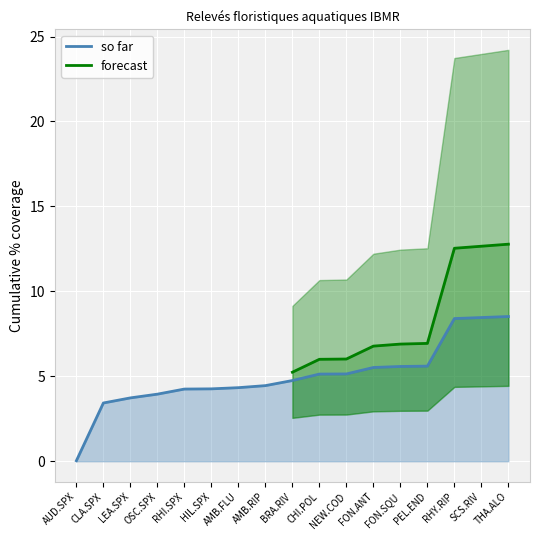

What value does the so far series have at NEW.COD?

5.1